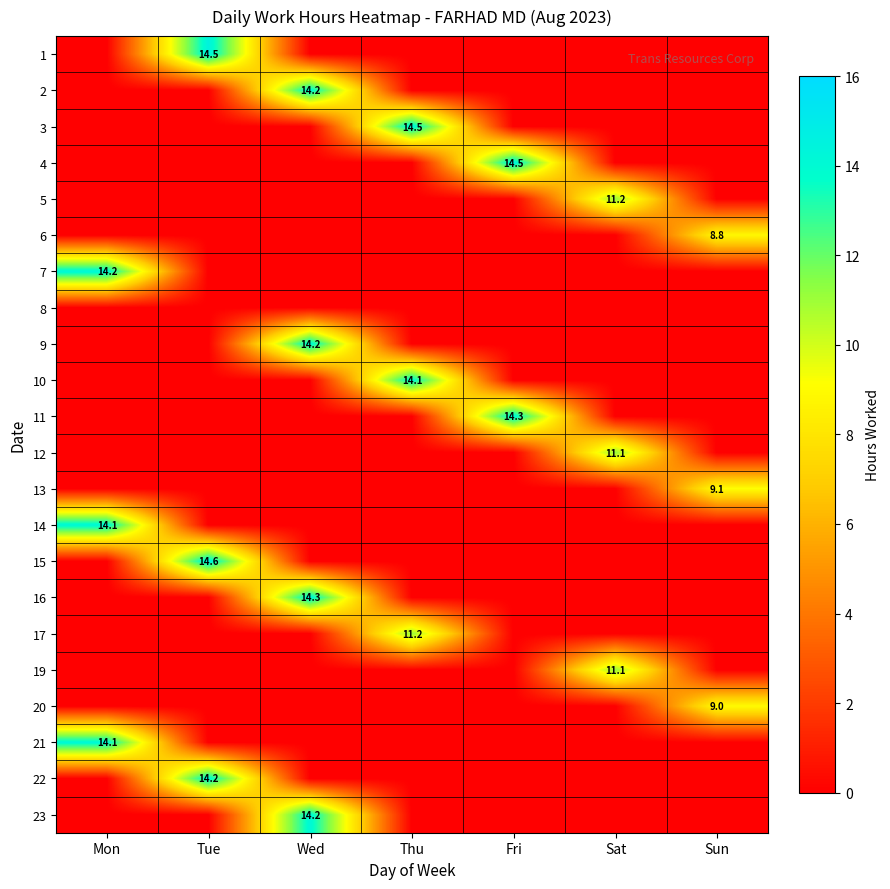

Rank the categories by 22 value from lowest to highest.

Mon, Wed, Thu, Fri, Sat, Sun, Tue